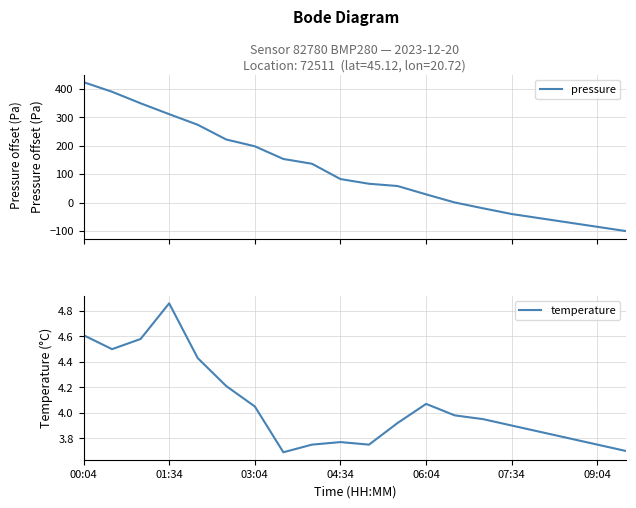

What is the minimum value for pressure?

-100.0